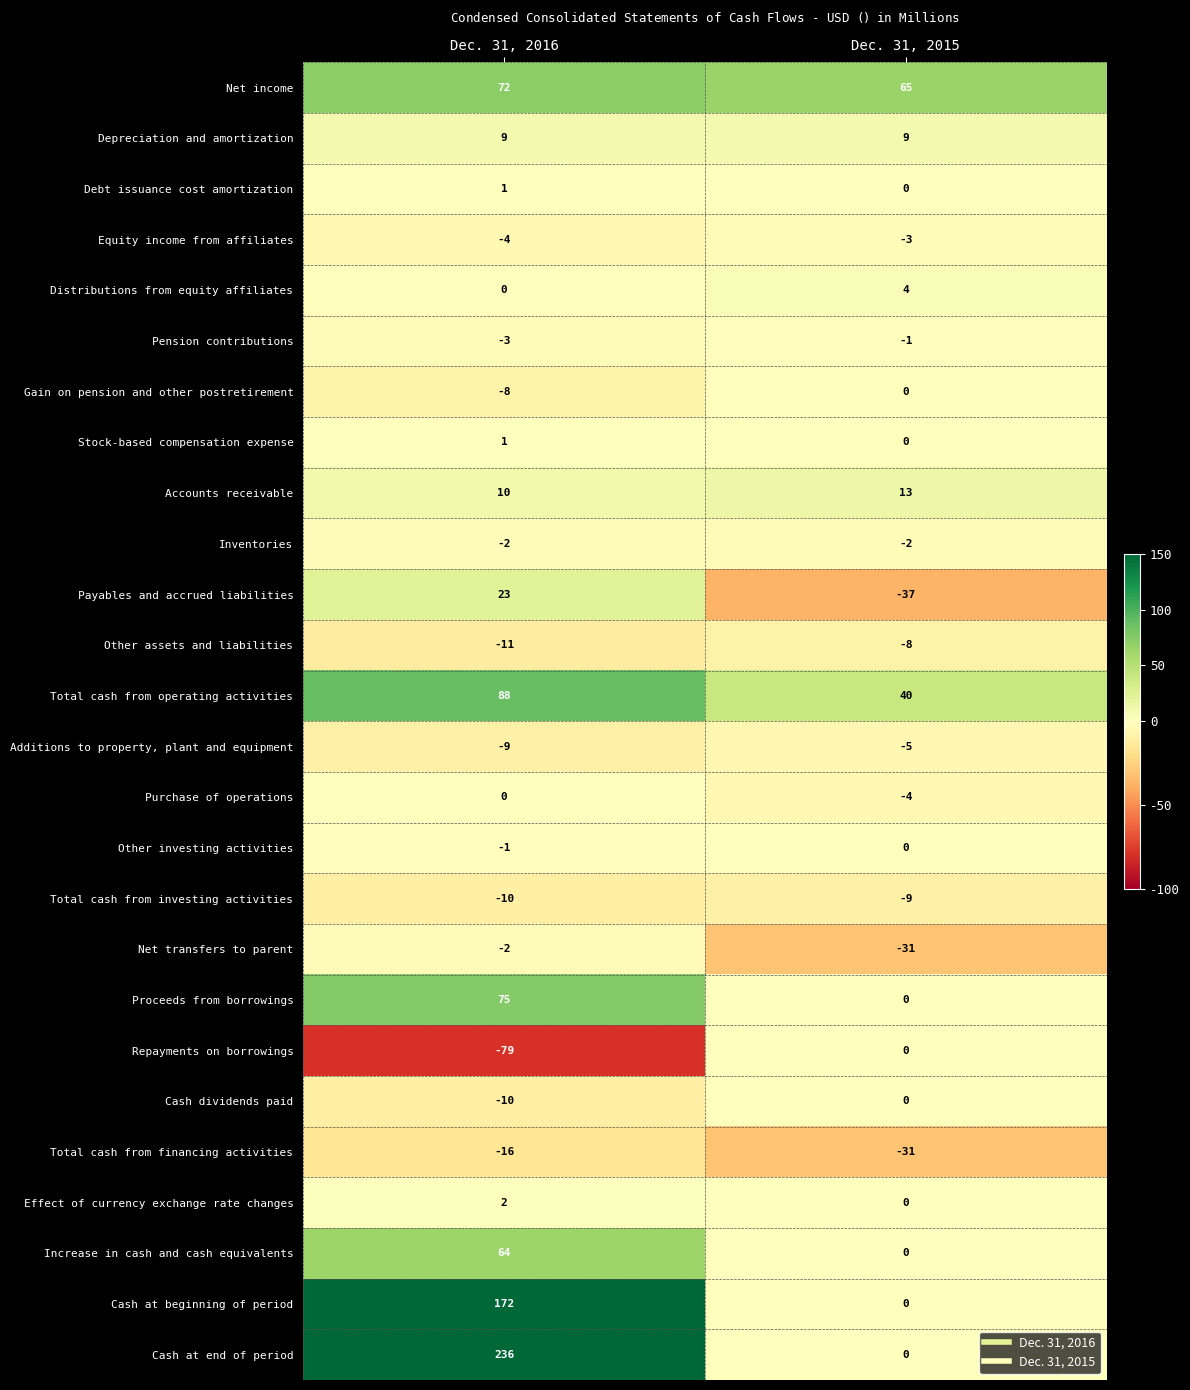

Is it true that Depreciation and amortization equals 9 at Dec. 31, 2016?

True